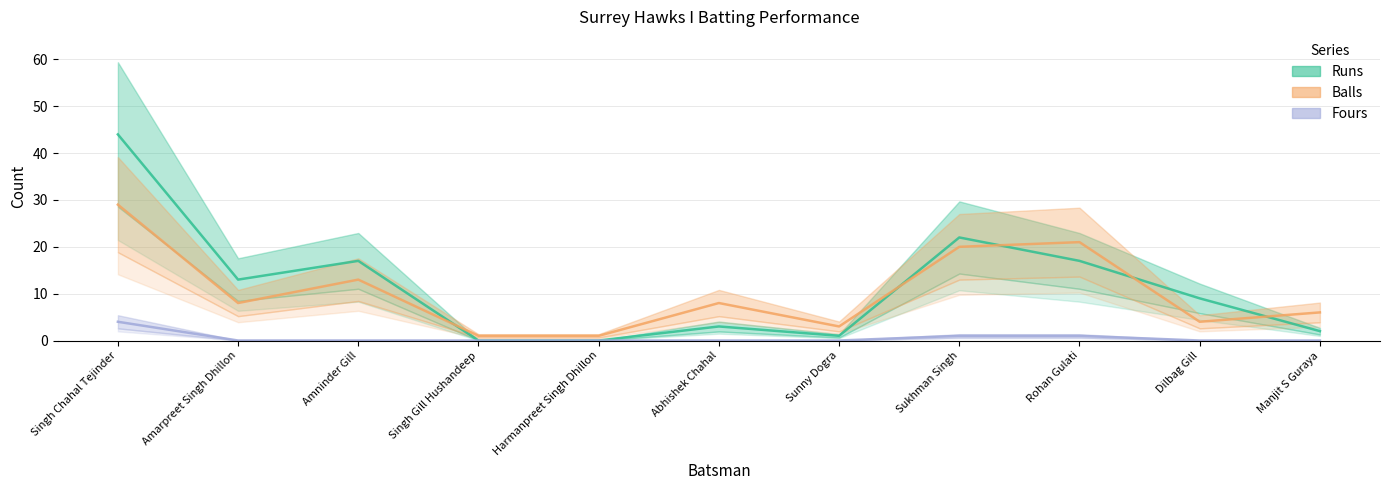

What is the label of the 11th point from the left?

Manjit S Guraya